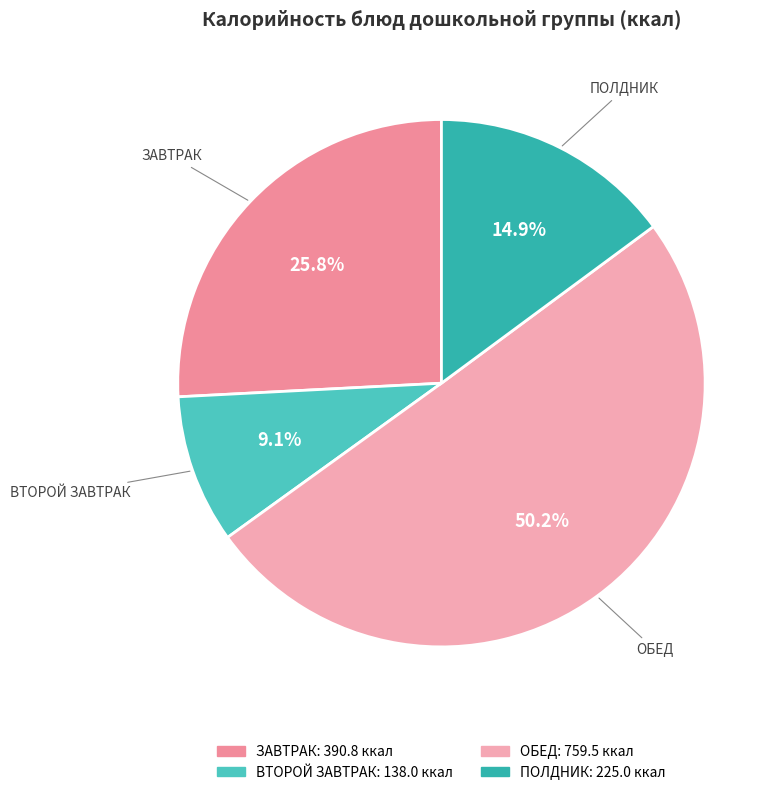

Is ПОЛДНИК the majority of the pie?

No